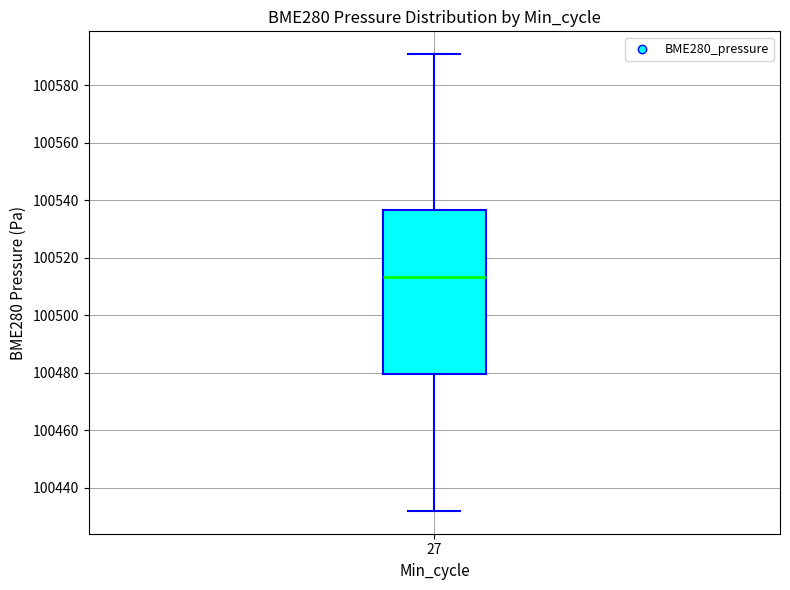

Read this box plot against the y-axis: the position of the median line, the range covered by the box, and the ends of both whiskers. The values are not printed on the chart, so give them approximately, as read against the axis.

median 100514, box 100480 to 100536, whiskers 100432 to 100590